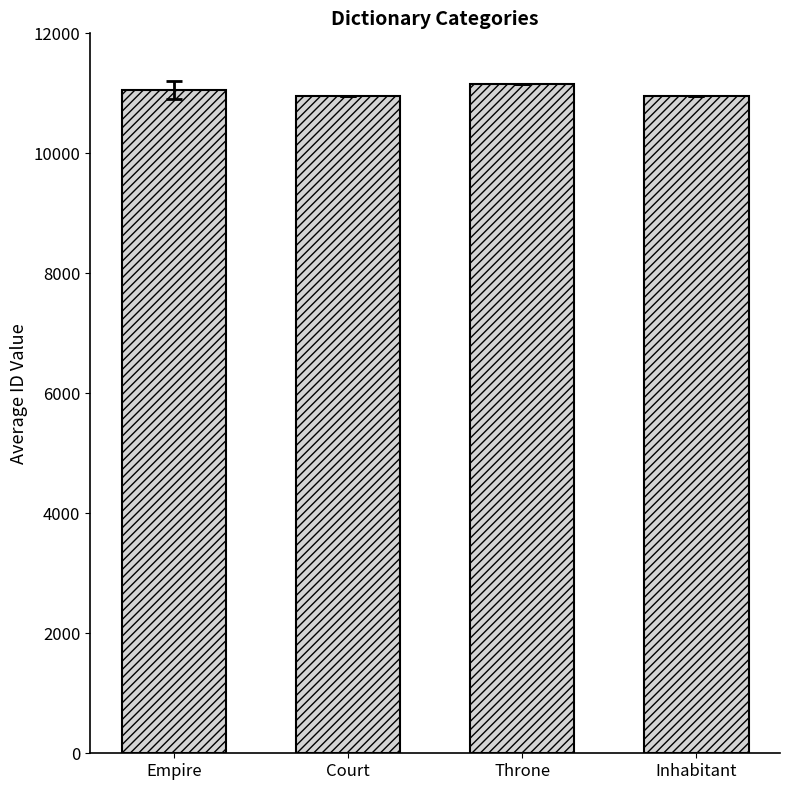

Which has a higher value, Inhabitant or Throne?

Throne